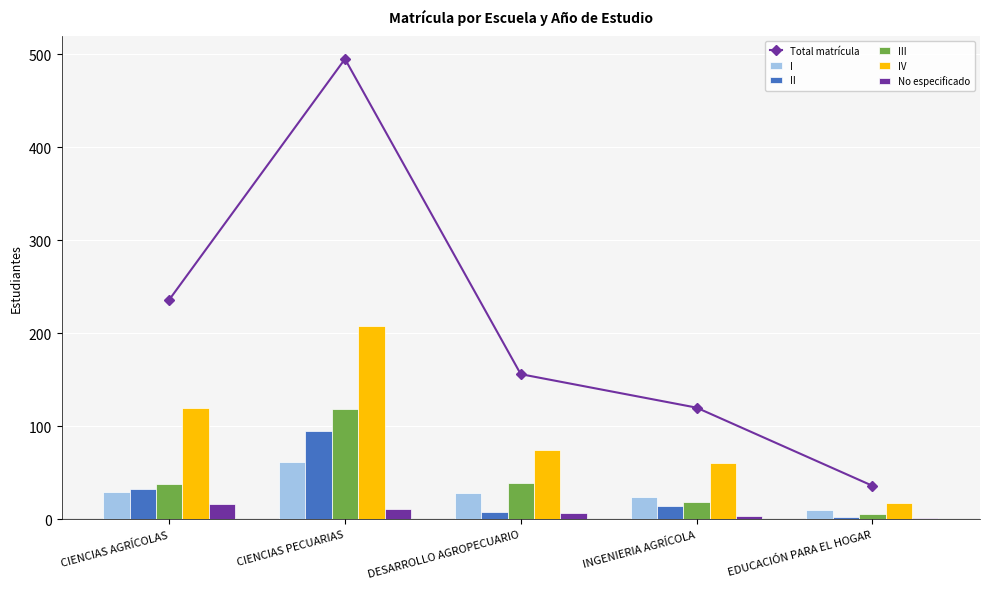

Which series has the widest spread of values?

Total matrícula